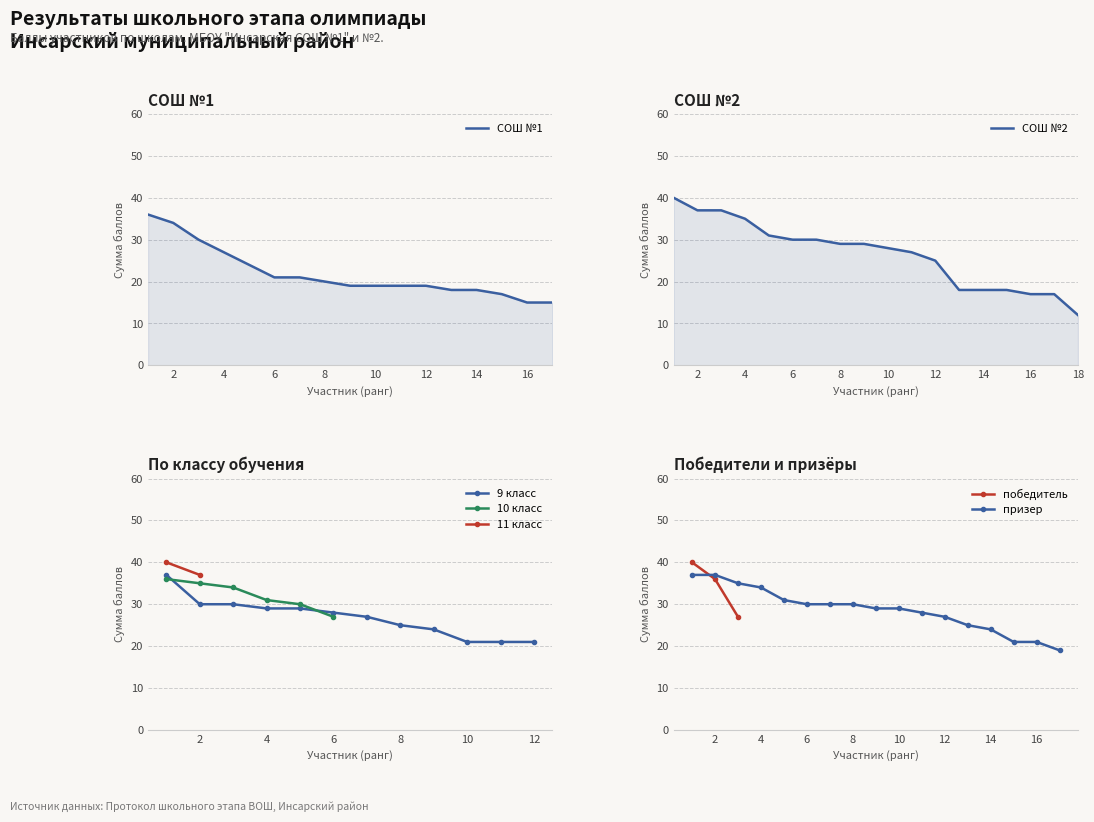

True or false: Сумма баллов (ranked) and Класс обучения cross at least once.

False